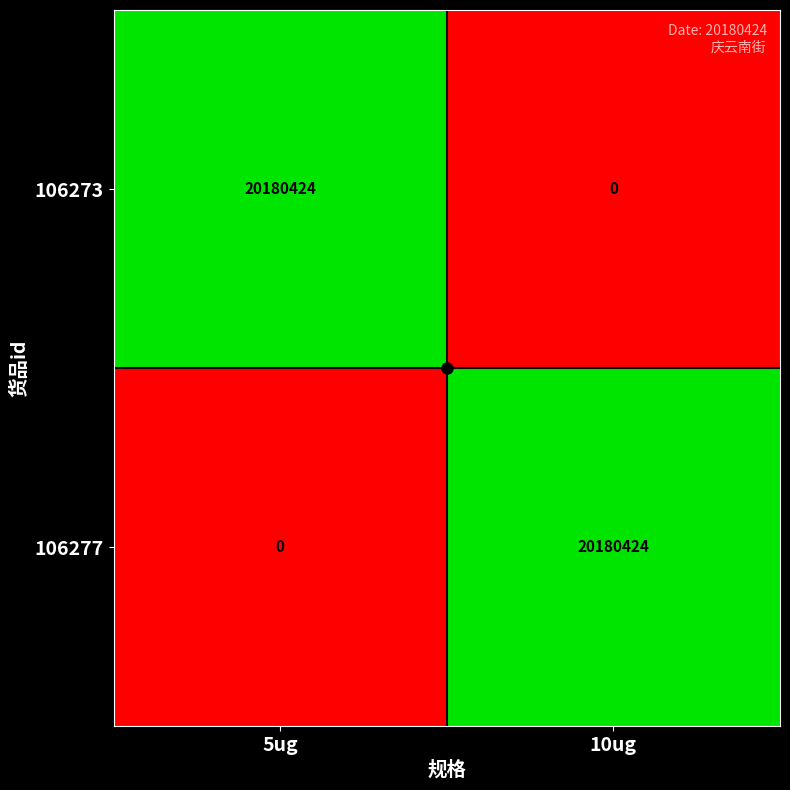

Is the value of 106273 at 10ug greater than the value of 106277 at 10ug?

No